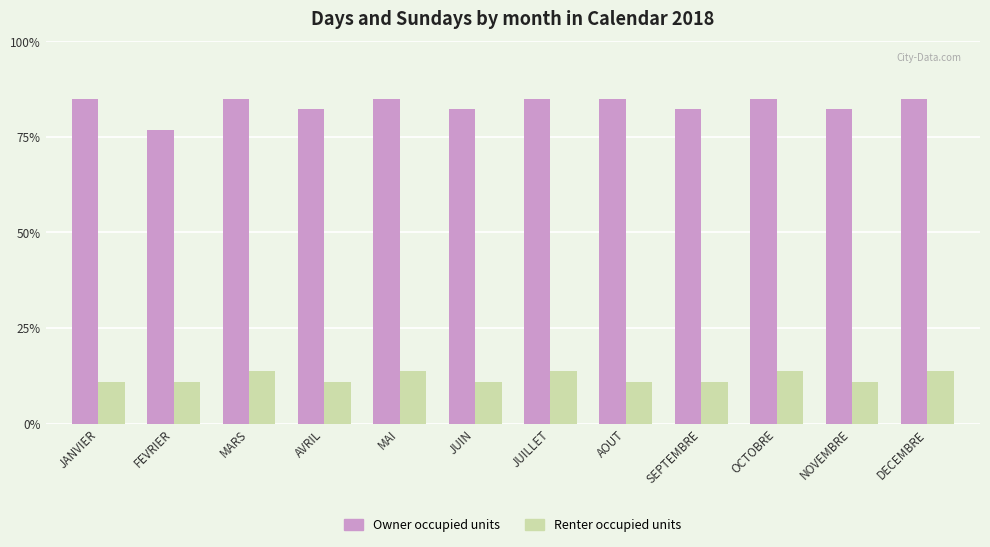

Which series has the widest spread of values?

Owner occupied units